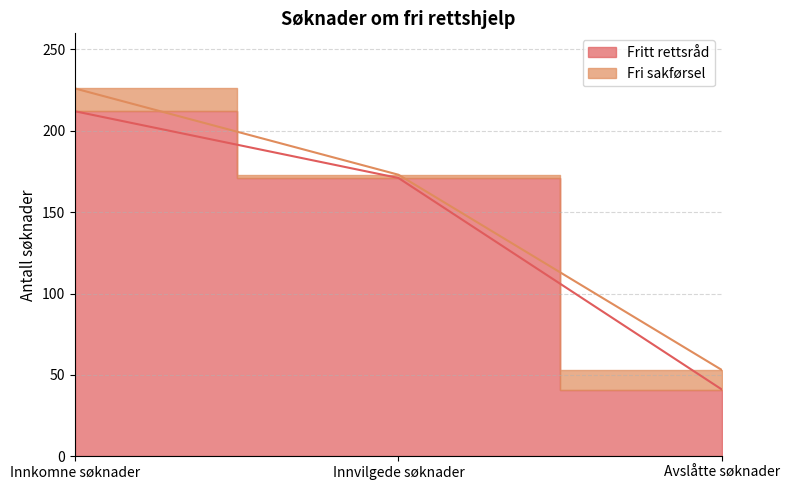

List the labels in order of value, smallest first.

Avslåtte søknader, Innvilgede søknader, Innkomne søknader